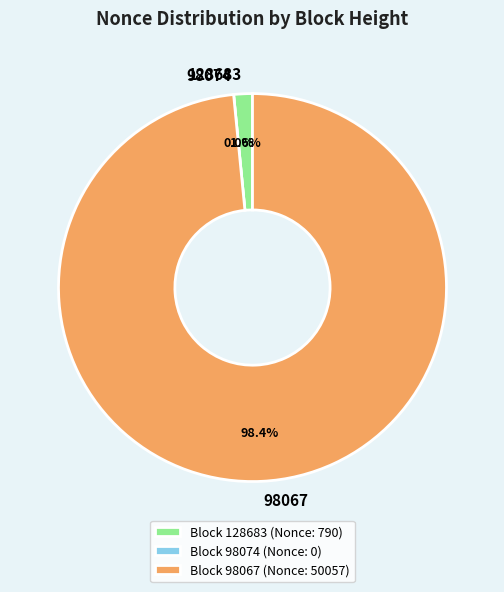

What is the change in value from 98074 to 98067?

+50057